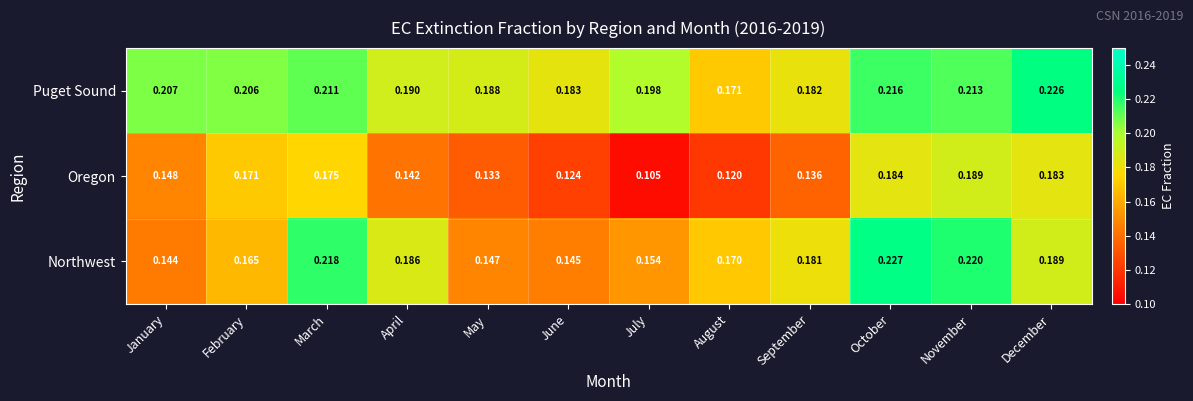

List the series in order of their peak value, highest first.

Northwest, Puget Sound, Oregon